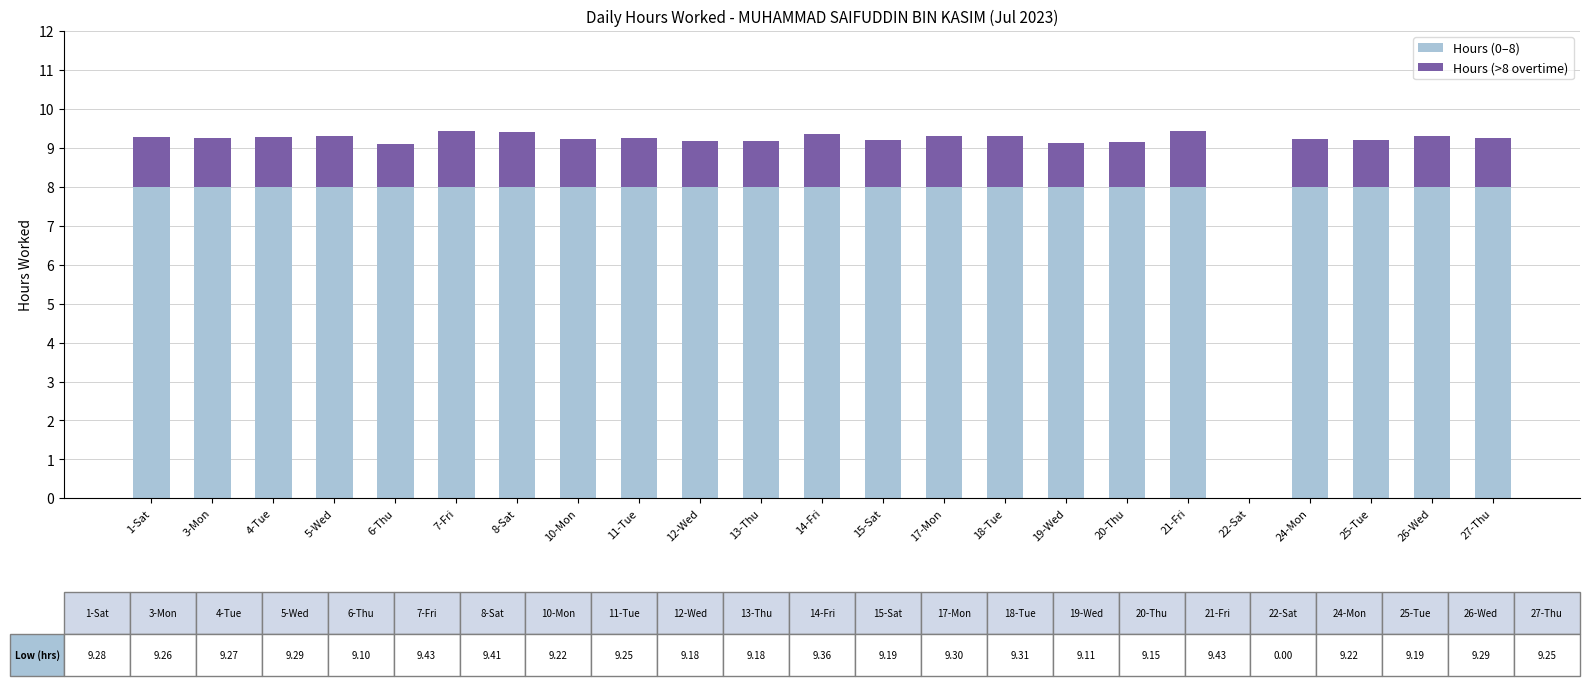

The value of Hours (0–8) at 8-Sat is 8.0. True or false?

True